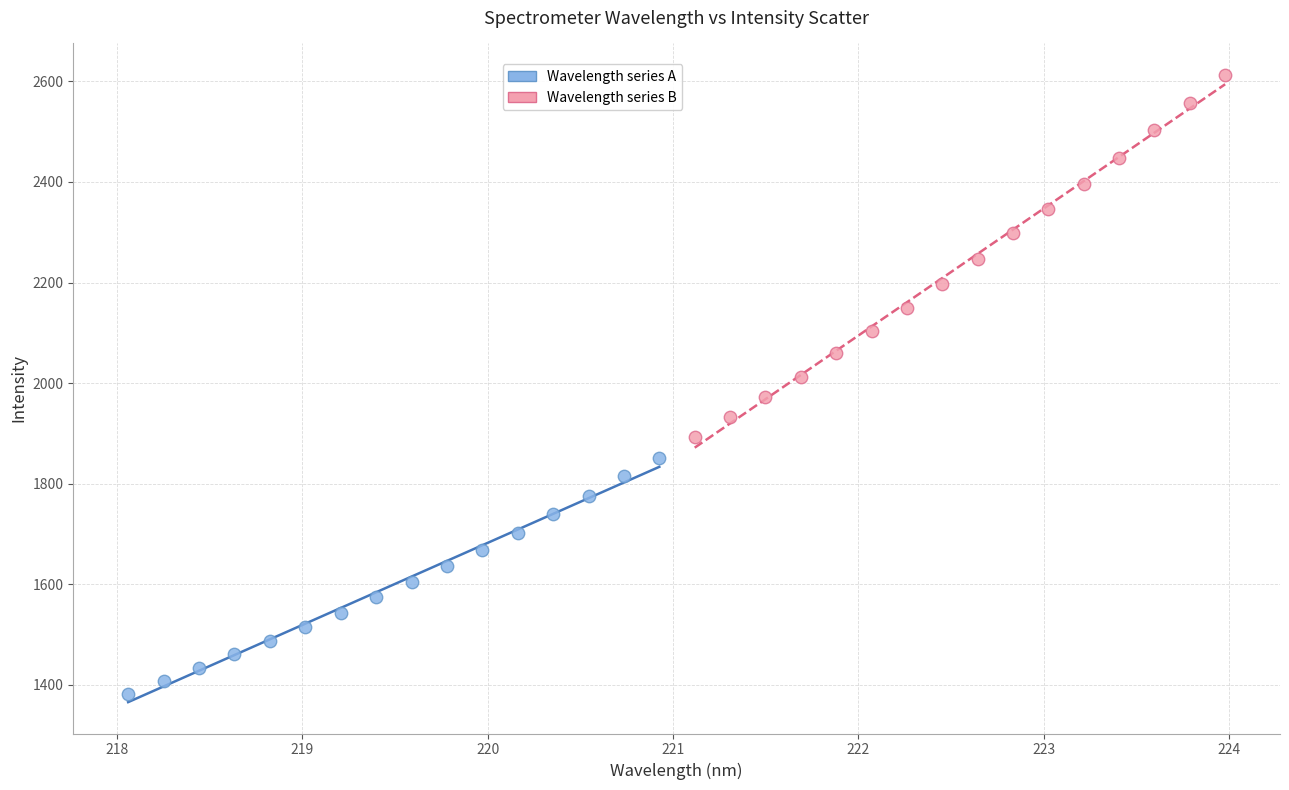

What are all the series names shown in the legend?

Wavelength series A, Wavelength series B